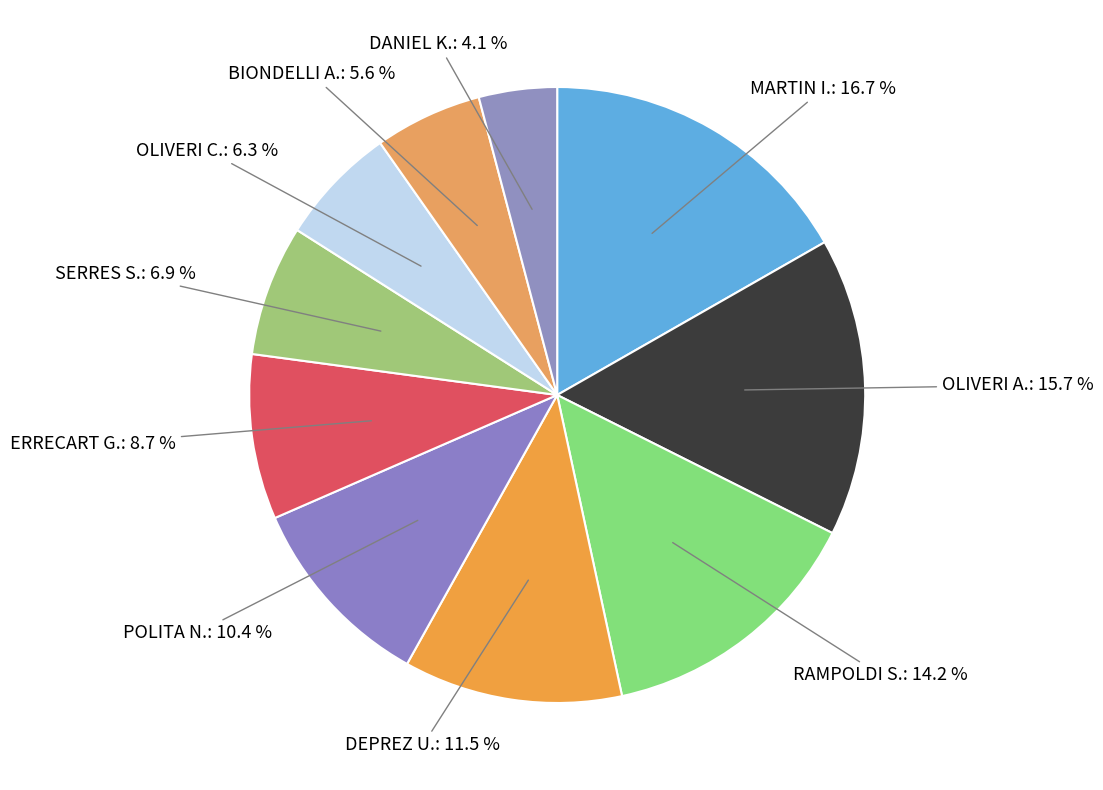

Count the number of slices in the pie.

10